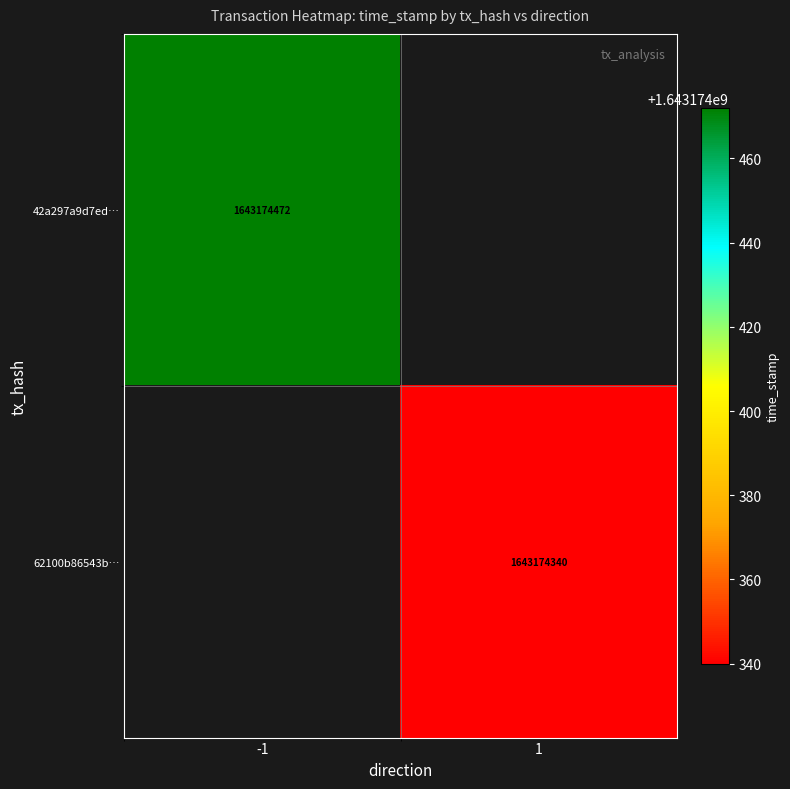

Which series has the largest total across all categories?

42a297a9d7eda27d5bee89f594ada8499f41b59